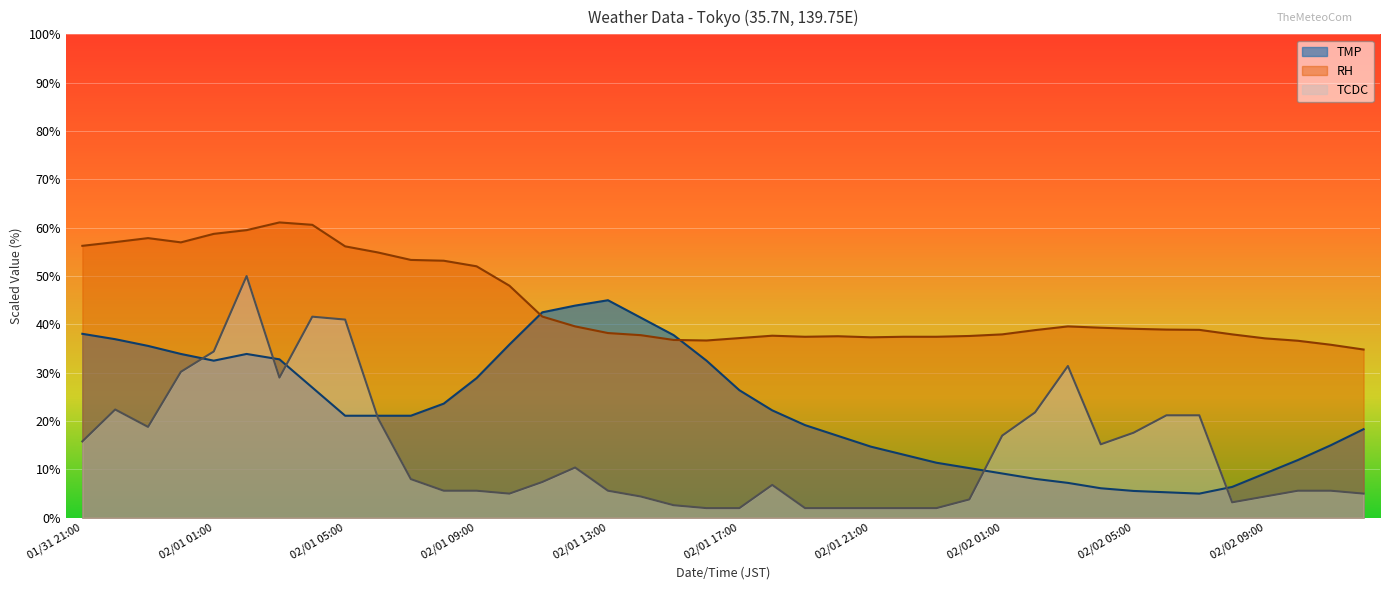

How many data points does each series have?

40